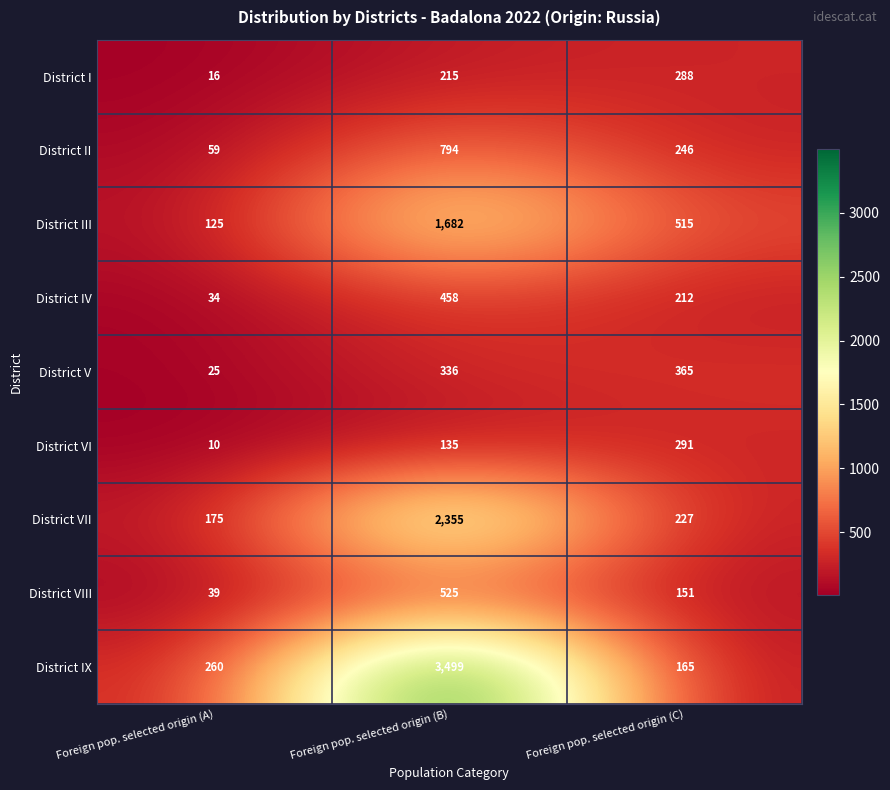

What is the smallest value displayed?

10